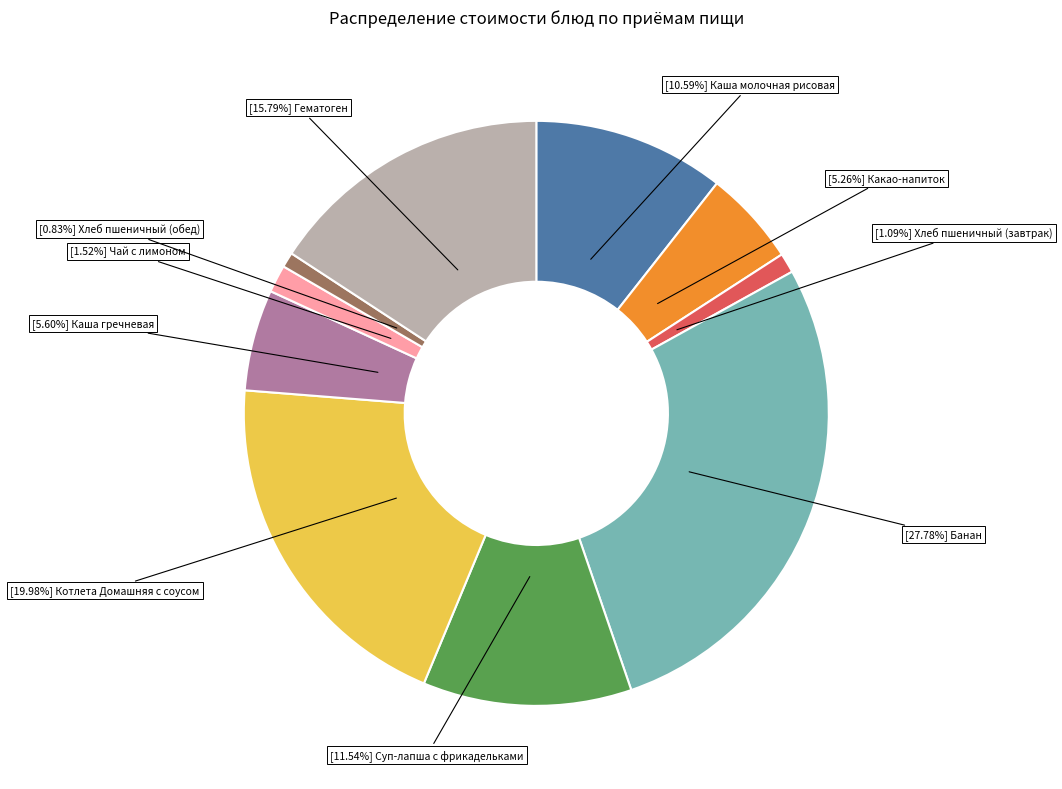

Is there any slice that represents more than half of the pie?

No